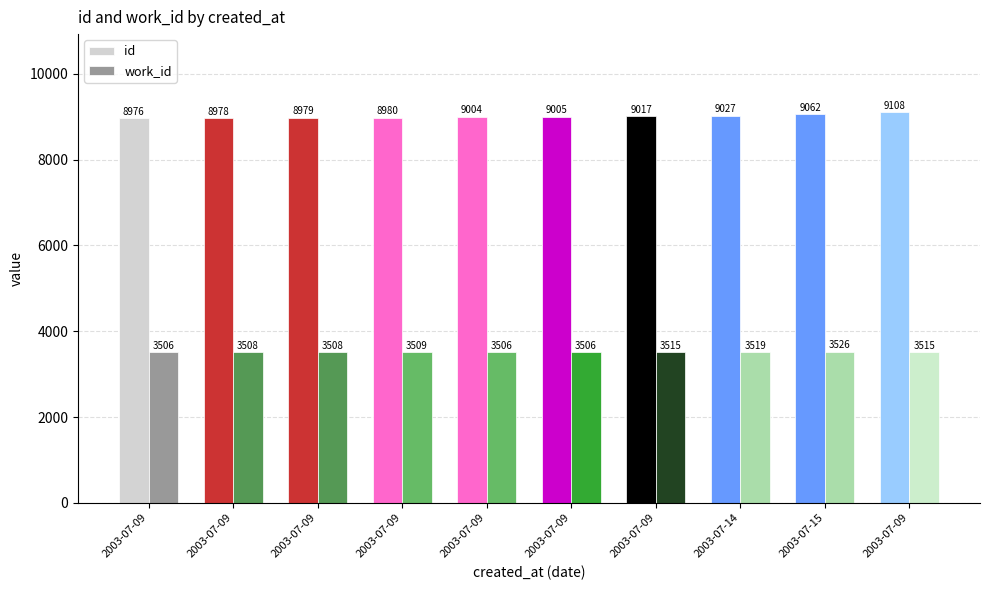

What are all the series names shown in the legend?

id, work_id